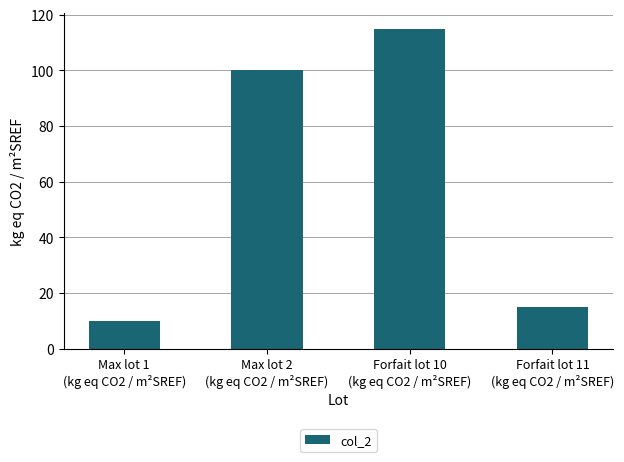

At which label is the value closest to 62?

Max lot 2
(kg eq CO2 / m²SREF)